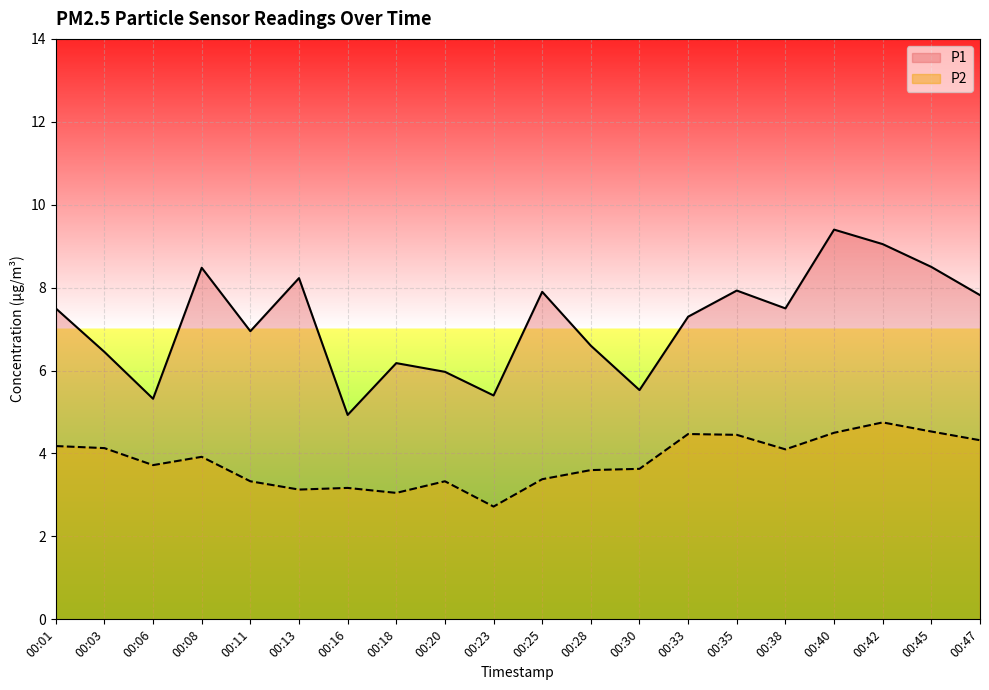

Rank the series by their average value, from lowest to highest.

P2, P1